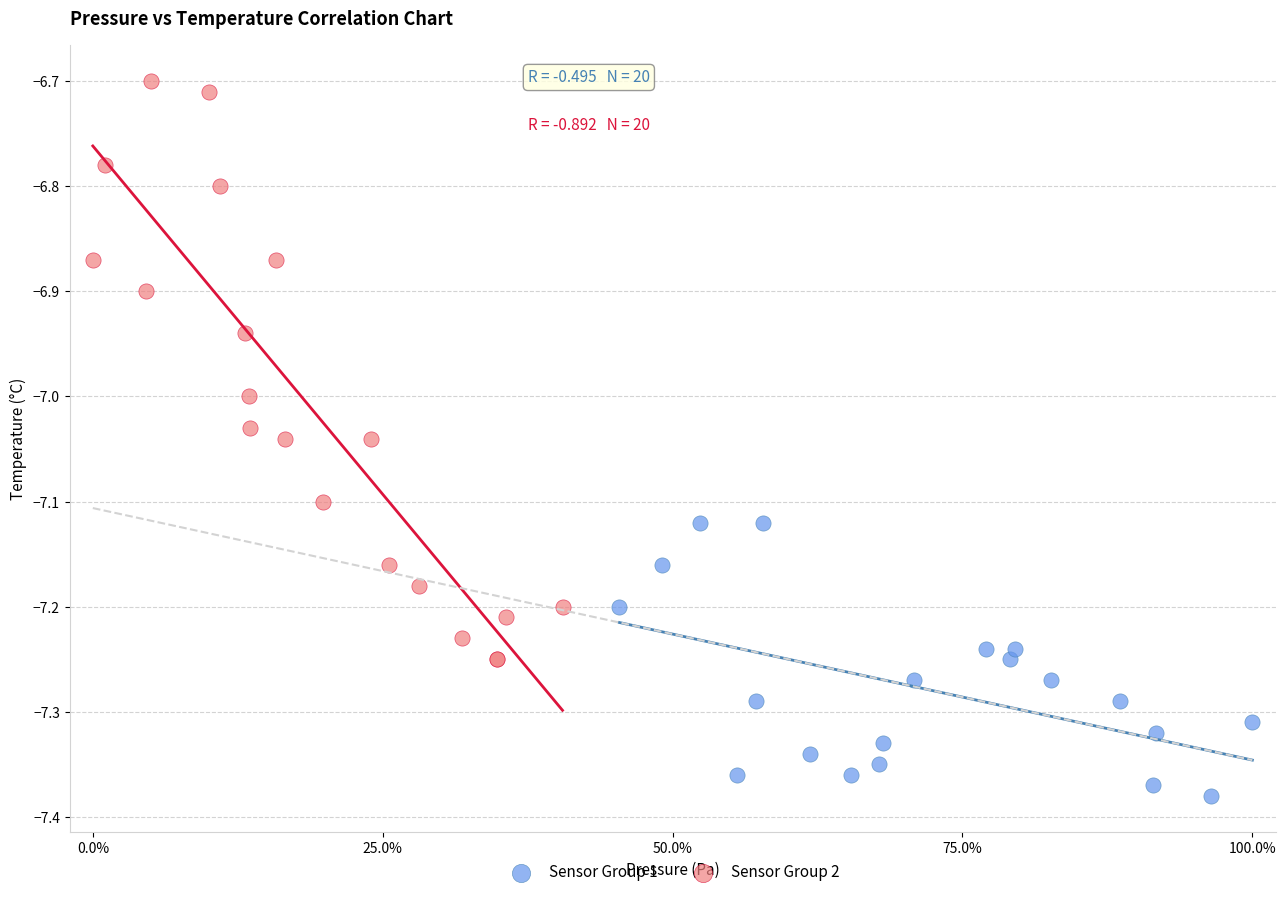

Which series reaches the maximum Y coordinate?

Sensor Group 2